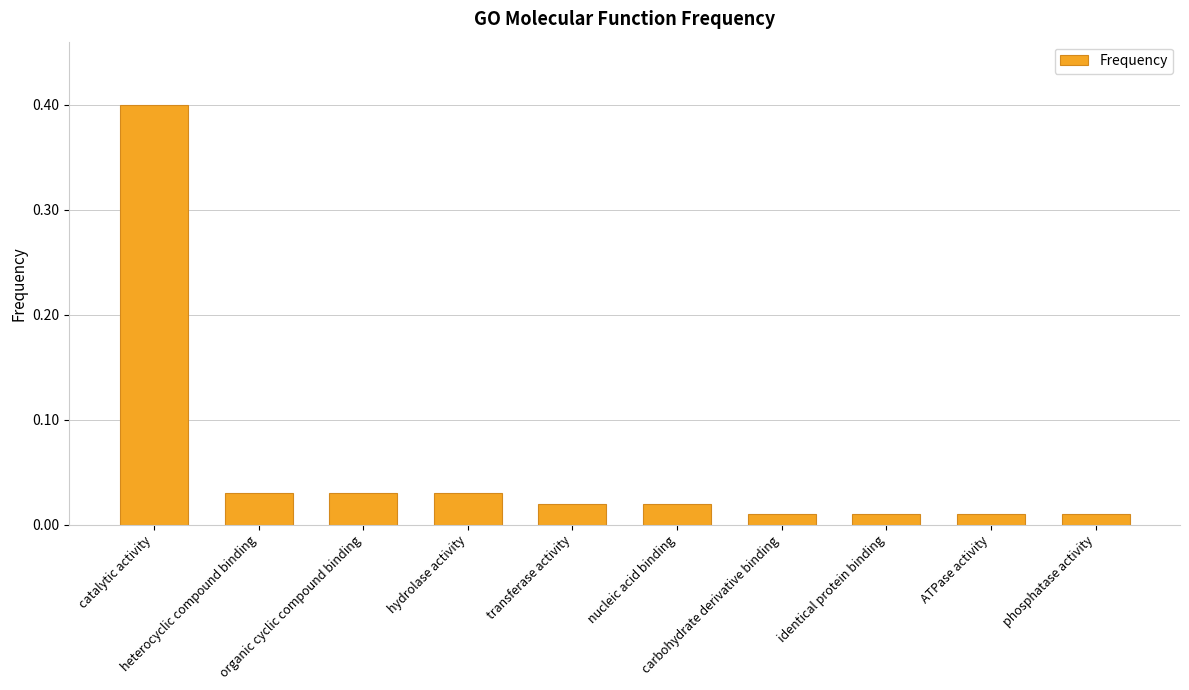

Which category has the highest value across all series?

catalytic activity